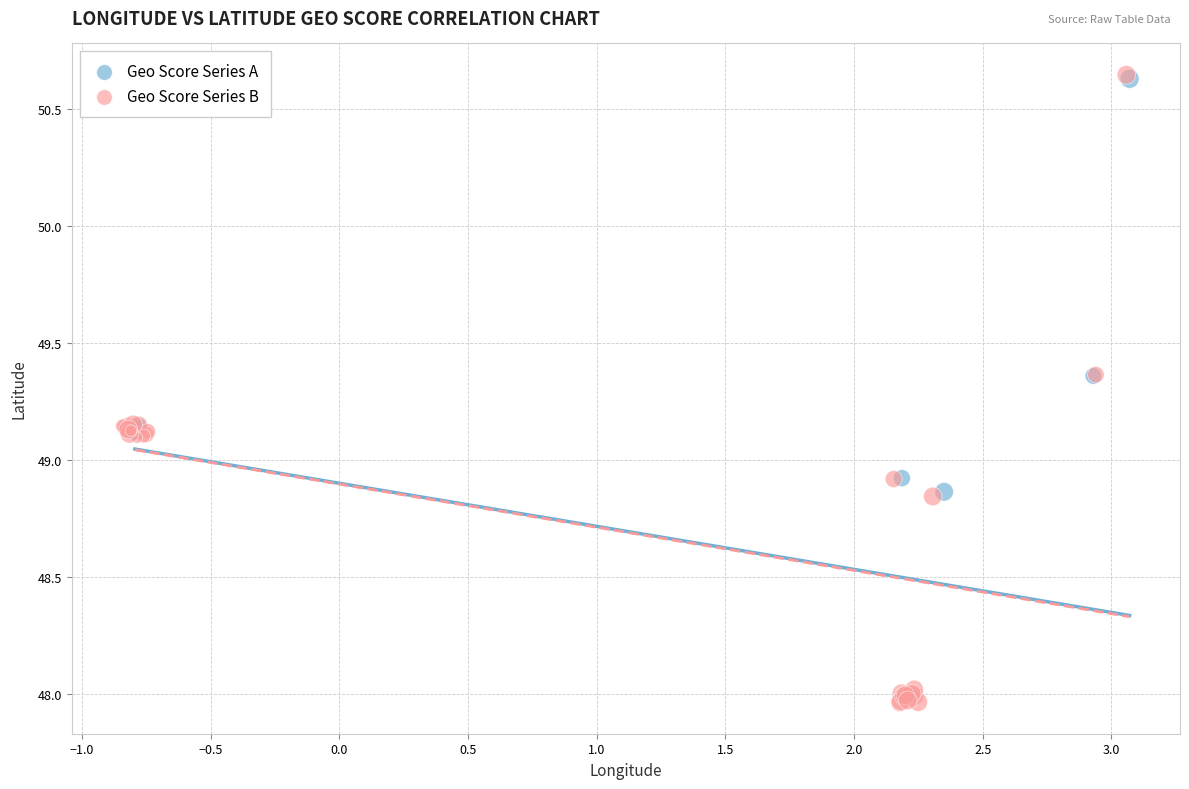

Which series reaches the minimum Y coordinate?

Geo Score Series B